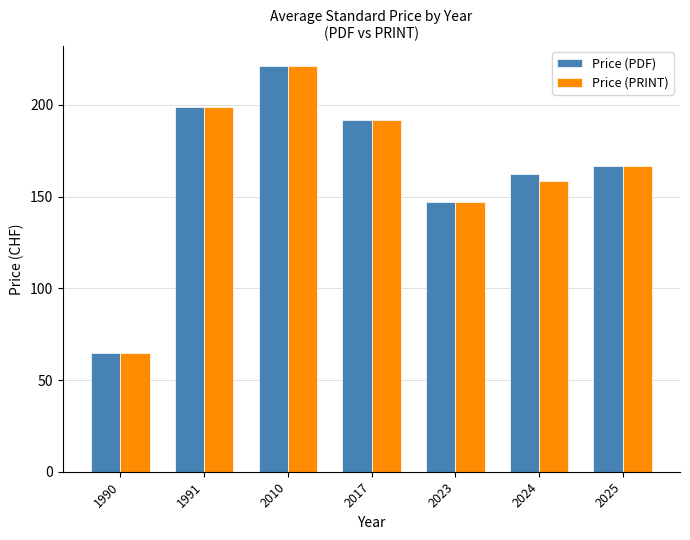

What is the sum of the Price (PRINT) values at 1991 and 2024?

357.8